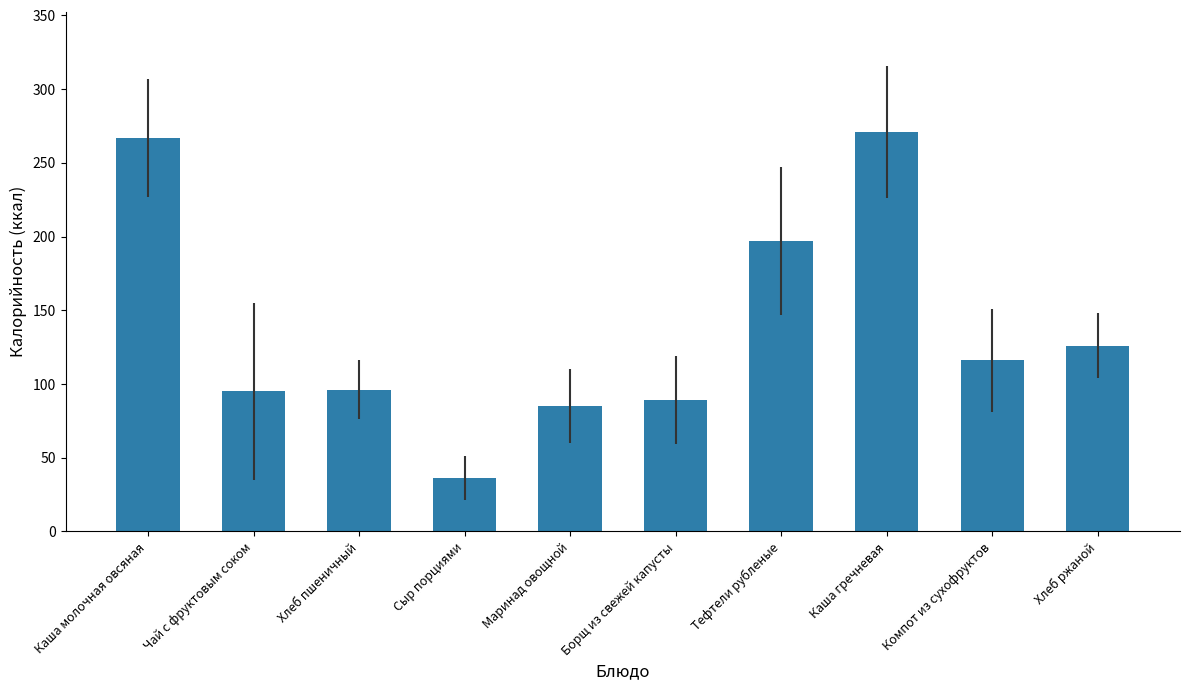

What is the change in value from Маринад овощной to Каша гречневая?

+186